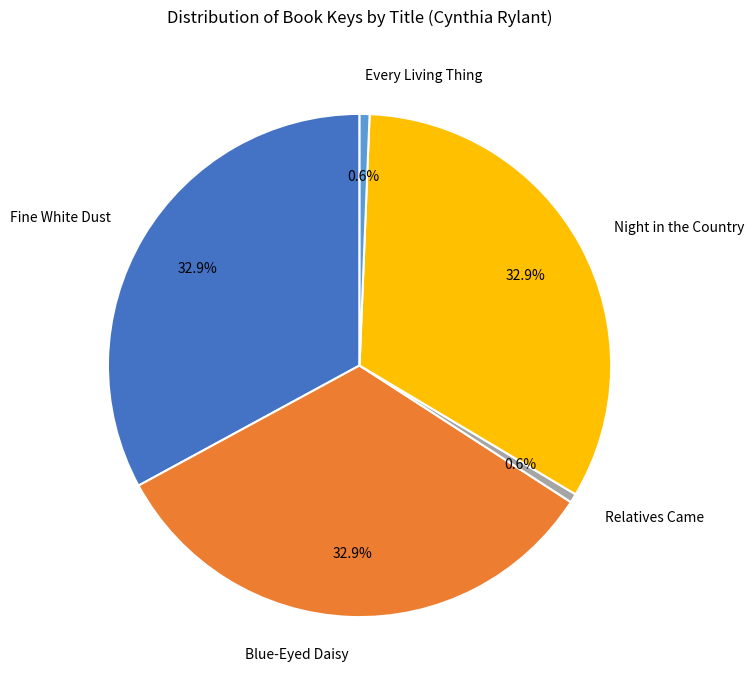

Between Blue-Eyed Daisy and Relatives Came, which is larger?

Blue-Eyed Daisy